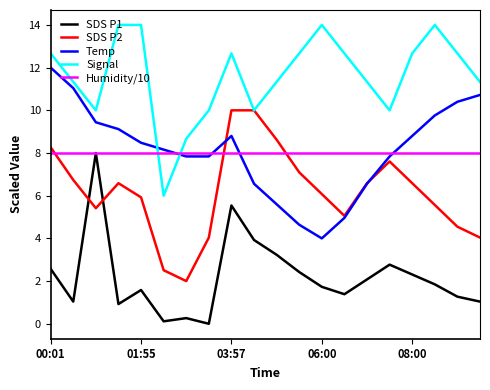

Which series has the largest total across all categories?

Signal